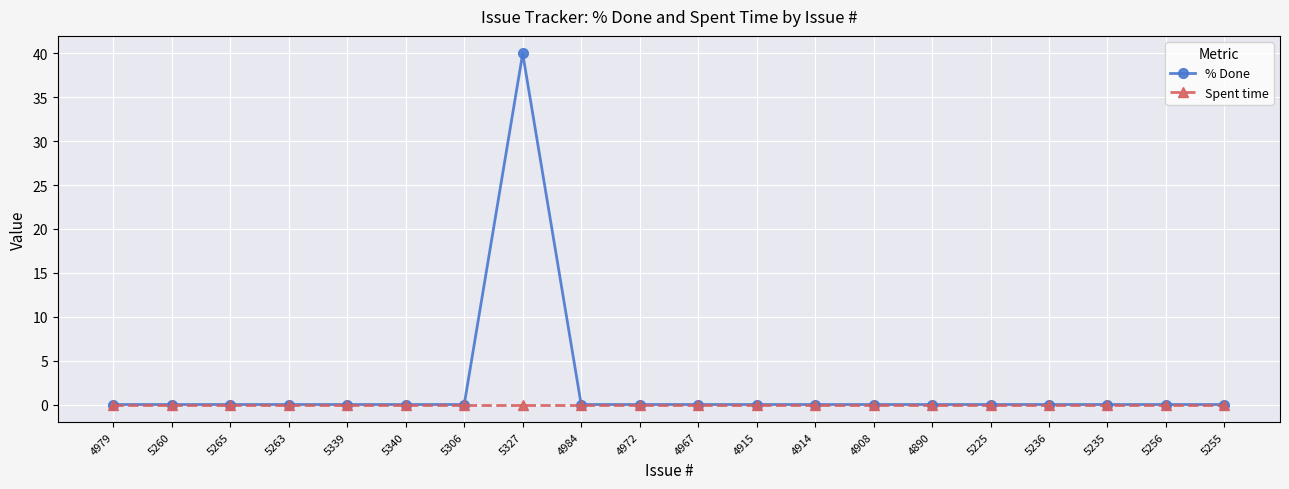

What is the difference between the highest and lowest values at 5327?

40